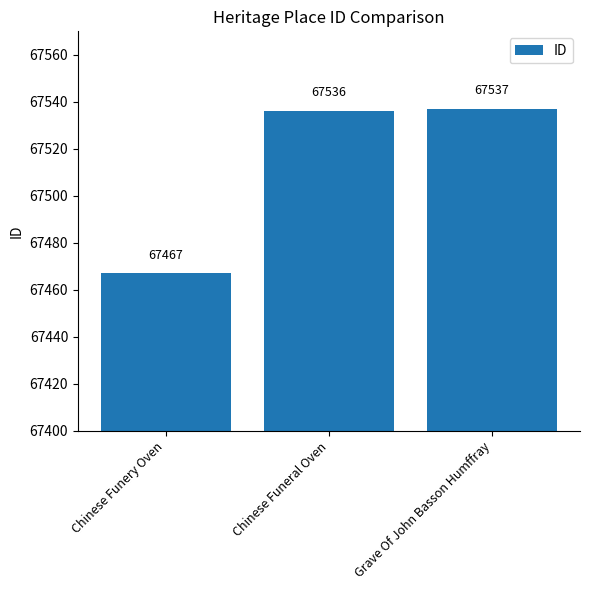

What is the label of the 3rd bar from the right?

Chinese Funery Oven